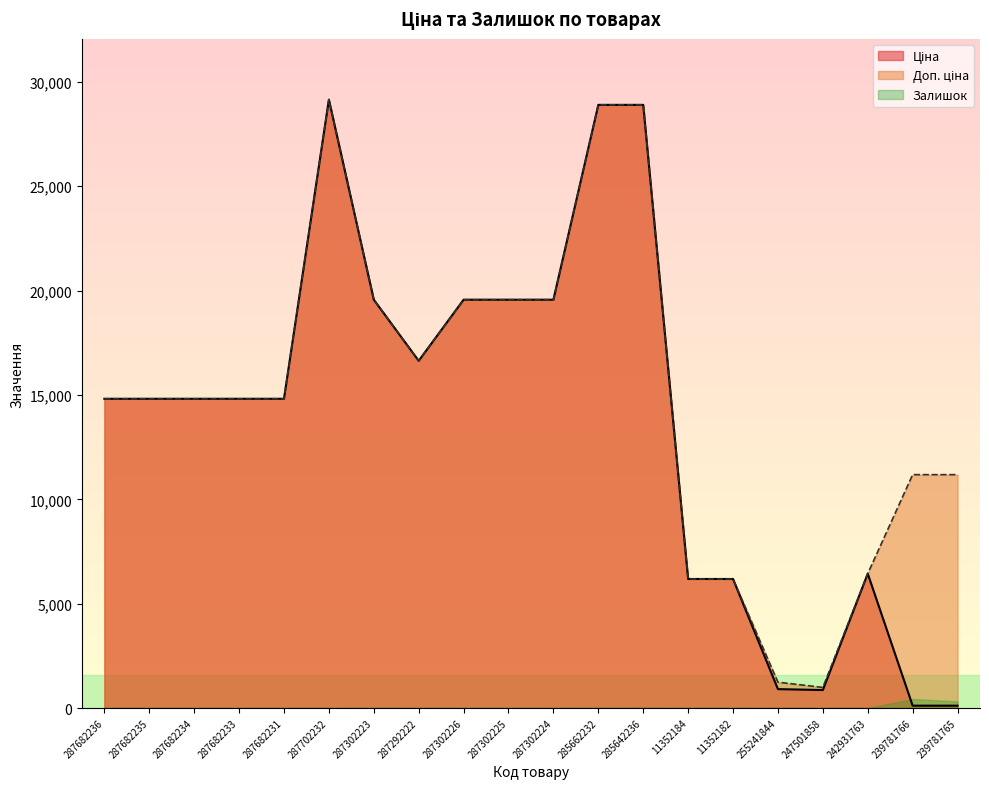

What is the difference between the Доп. ціна values at 287302223 and 287682233?

4747.3